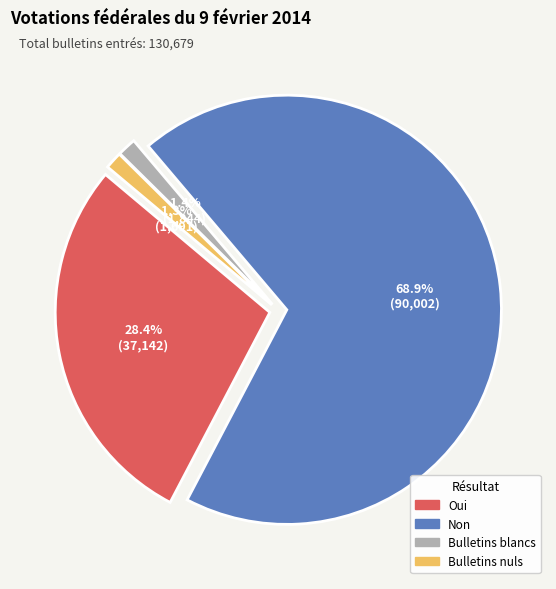

Which slice is the largest?

Non